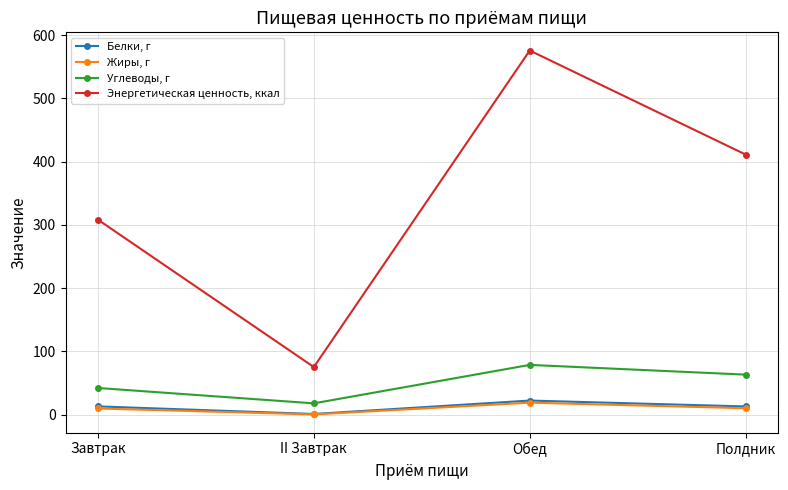

True or false: Белки, г has more than 2 interior local peaks.

False